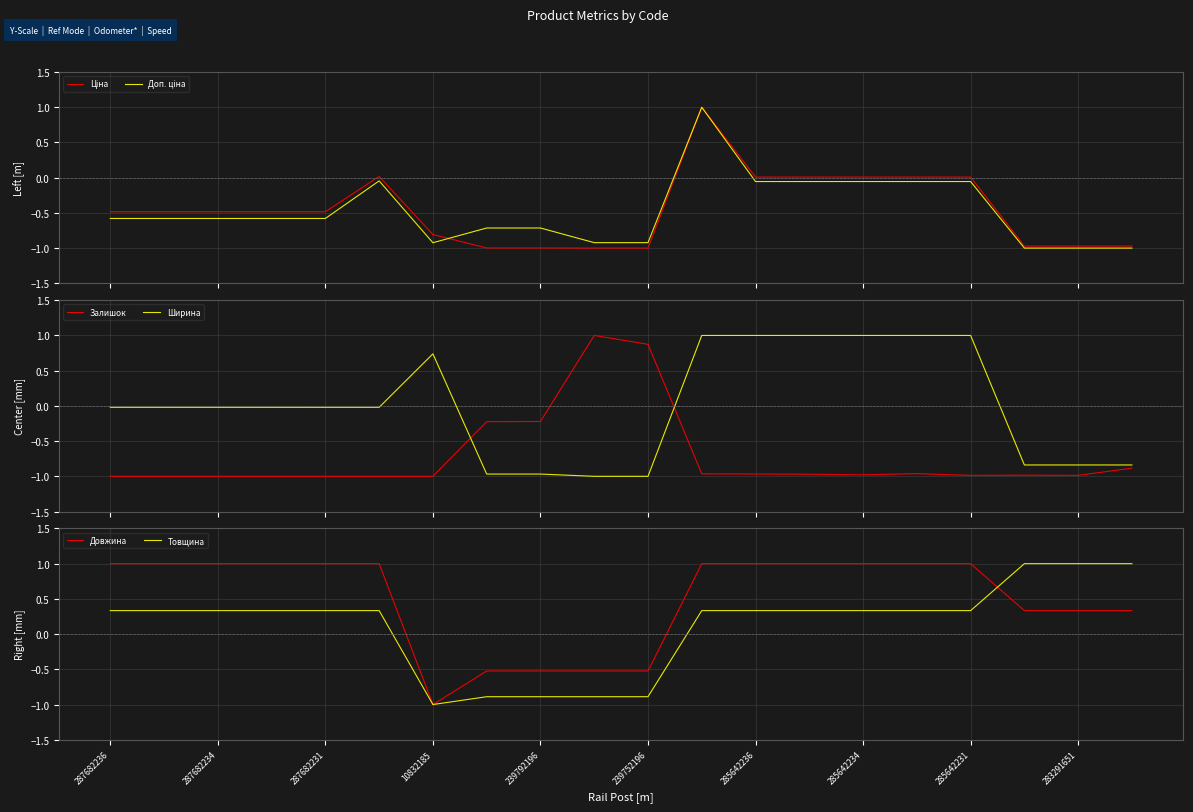

How many values in the Доп. ціна series exceed 0?

1